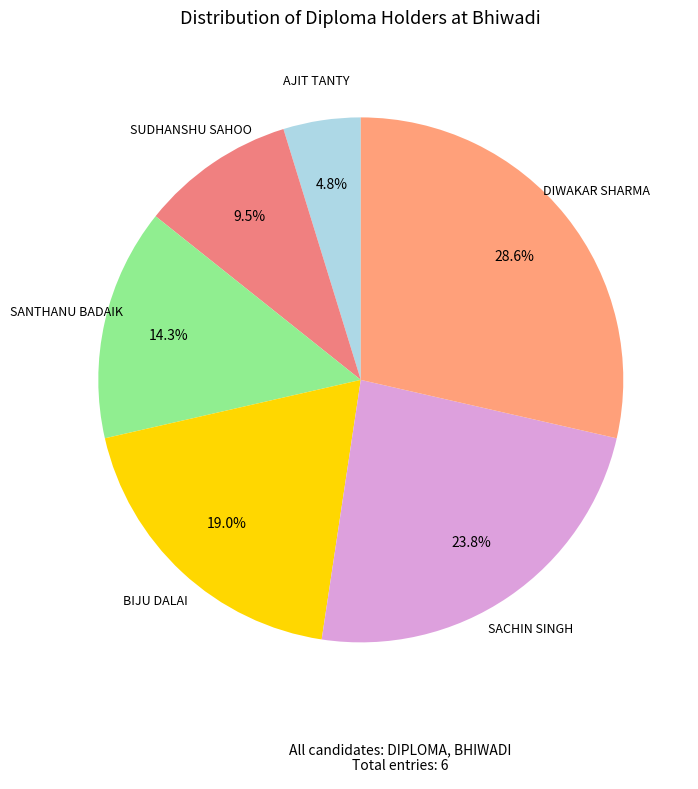

To the nearest percent, what percentage of the pie is DIWAKAR SHARMA?

29%